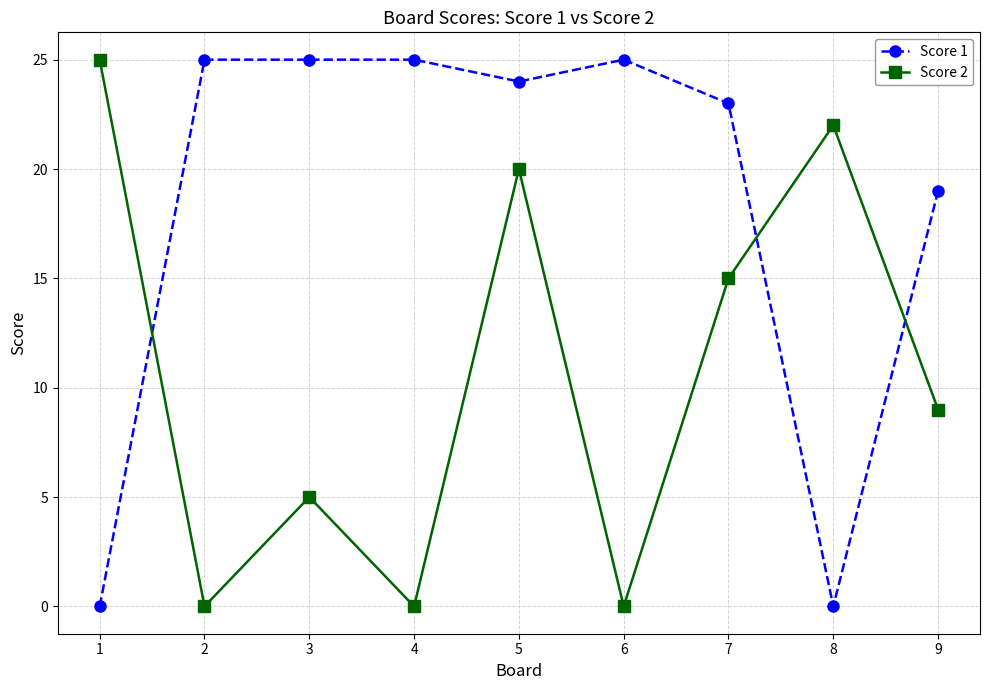

Reading left to right, what are all the values shown in this chart?

Score 1: 0	25	25	25	24	25	23	0	19
Score 2: 25	0	5	0	20	0	15	22	9